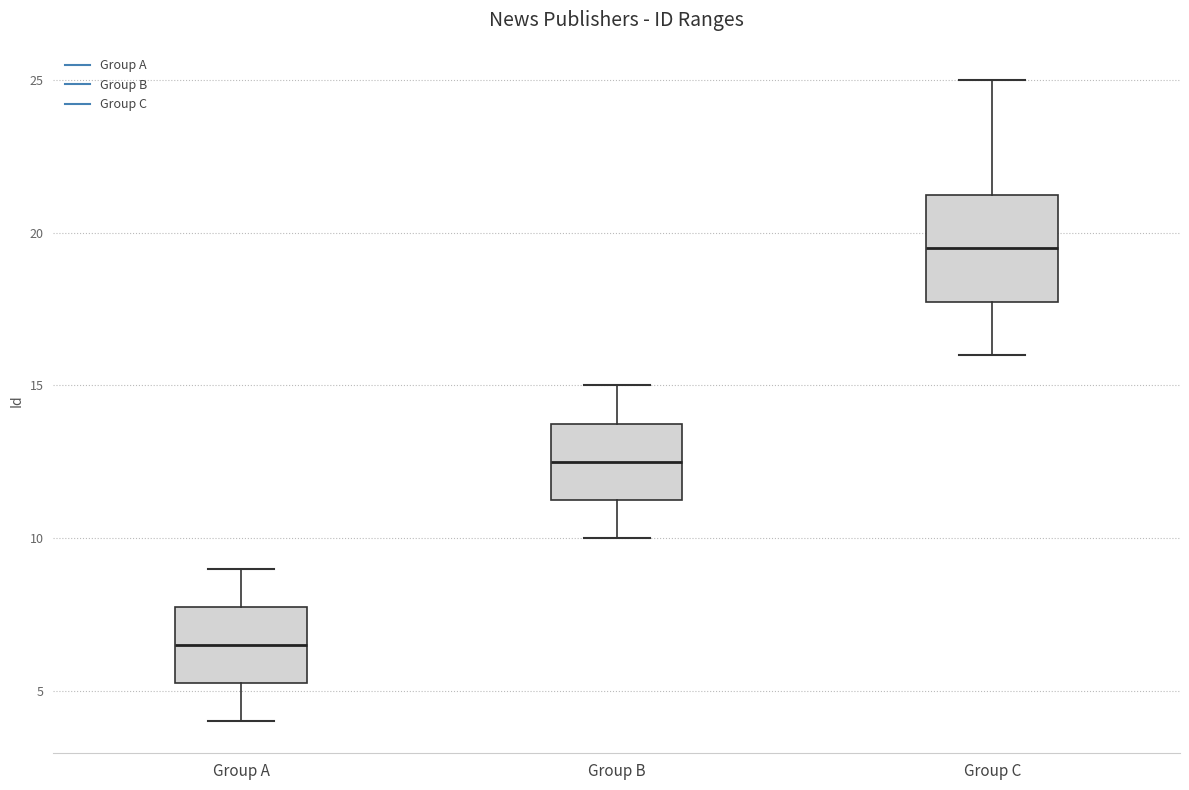

Where does the median line of the box for Group C sit on the y-axis? The values are not printed on the chart, so give them approximately, as read against the axis.

19.5